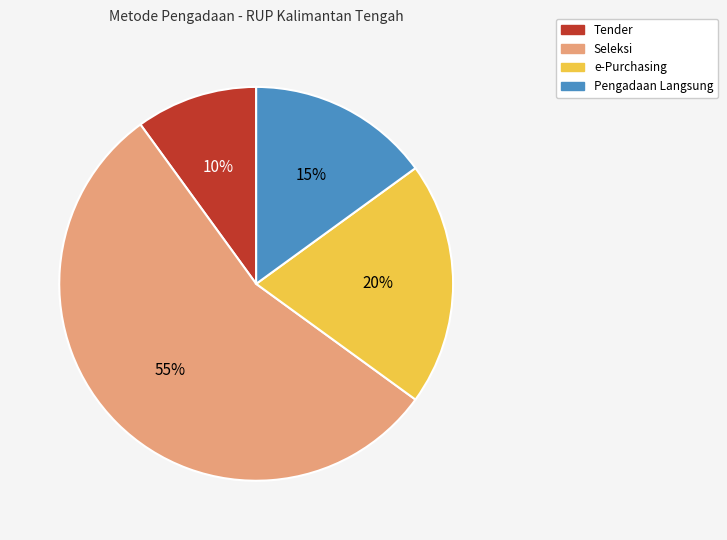

Does any single category account for the majority?

Yes